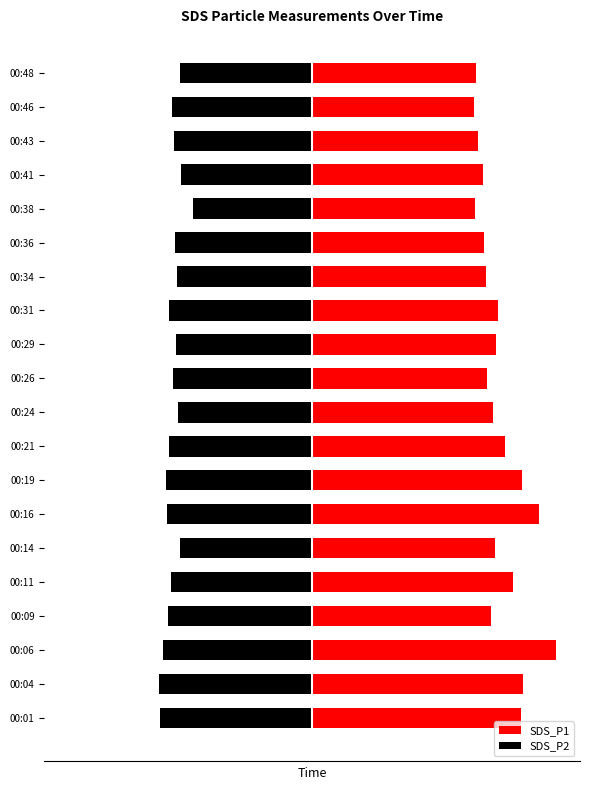

How many data points in SDS_P1 are less than 15?

8